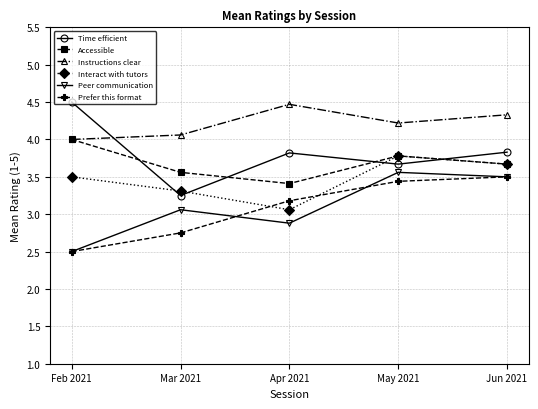

Count the number of data series in this chart.

6